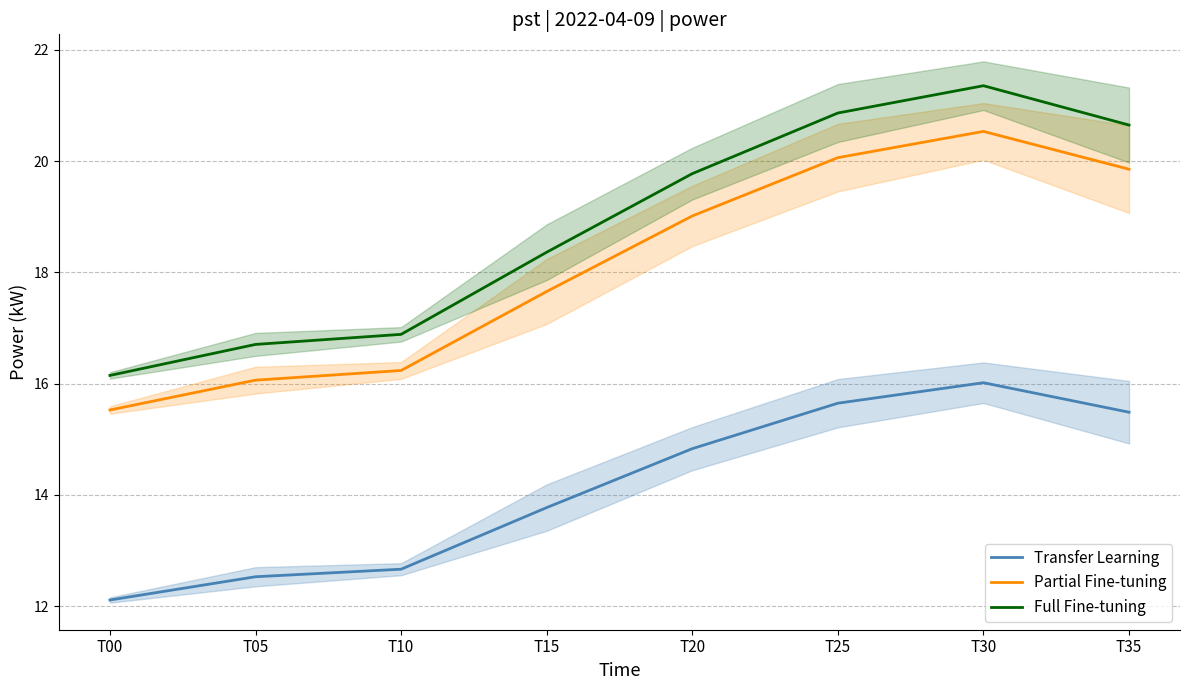

What is the value of the Partial Fine-tuning point at the 6th from the left?

20.1